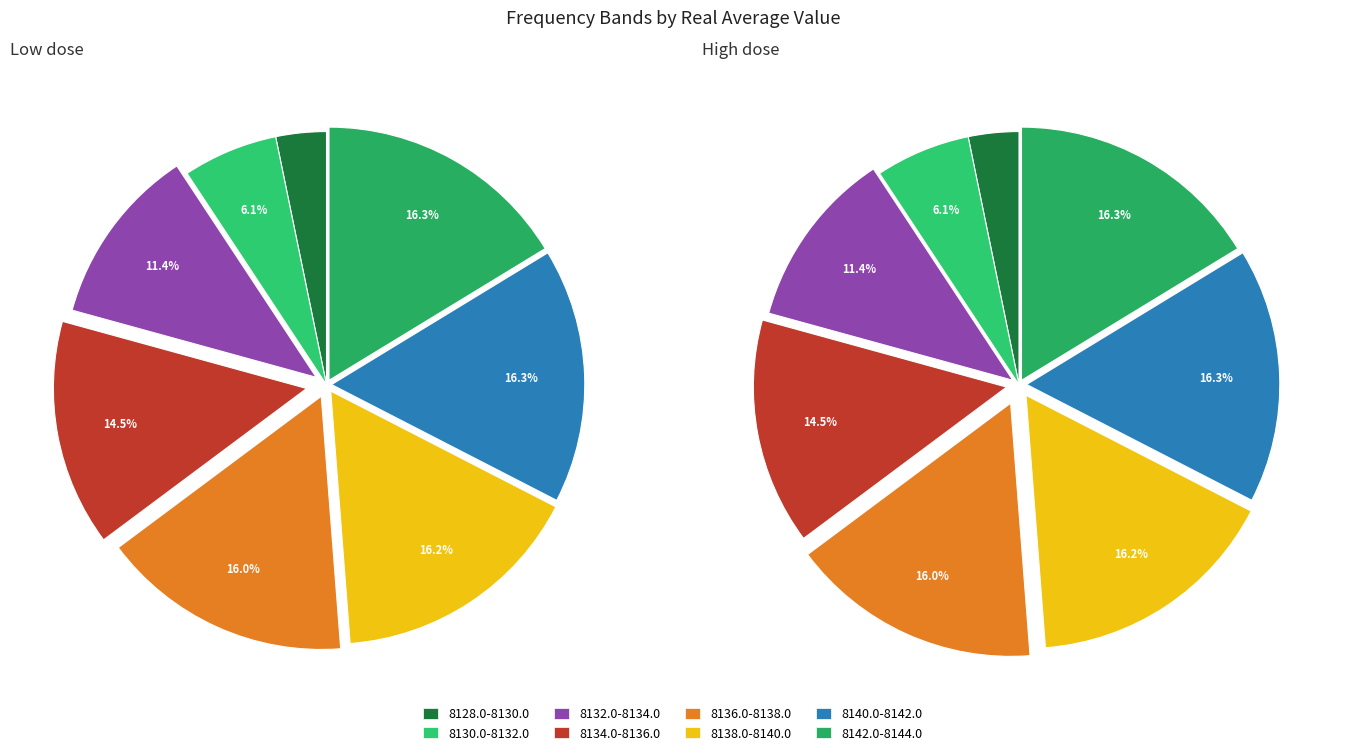

Is there a majority slice in this chart?

No